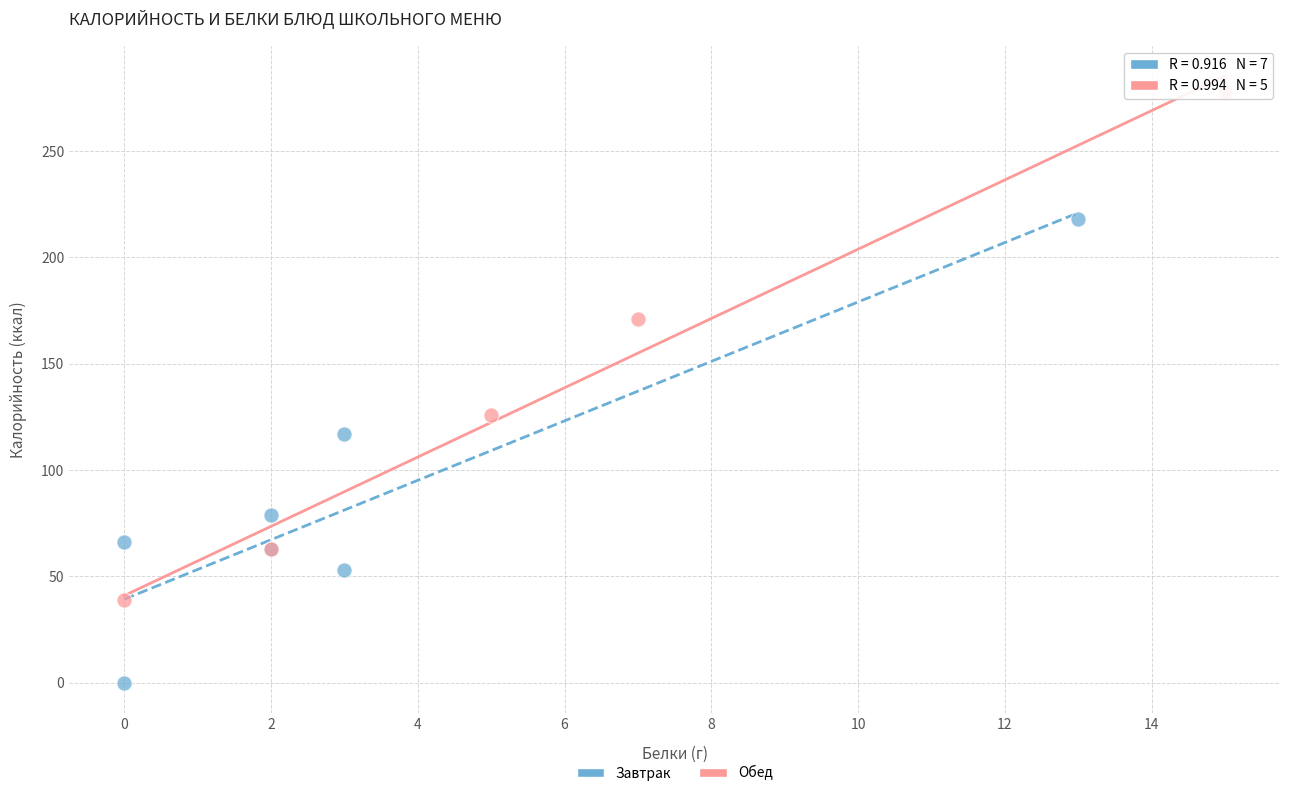

Which series reaches the maximum Y coordinate?

Обед